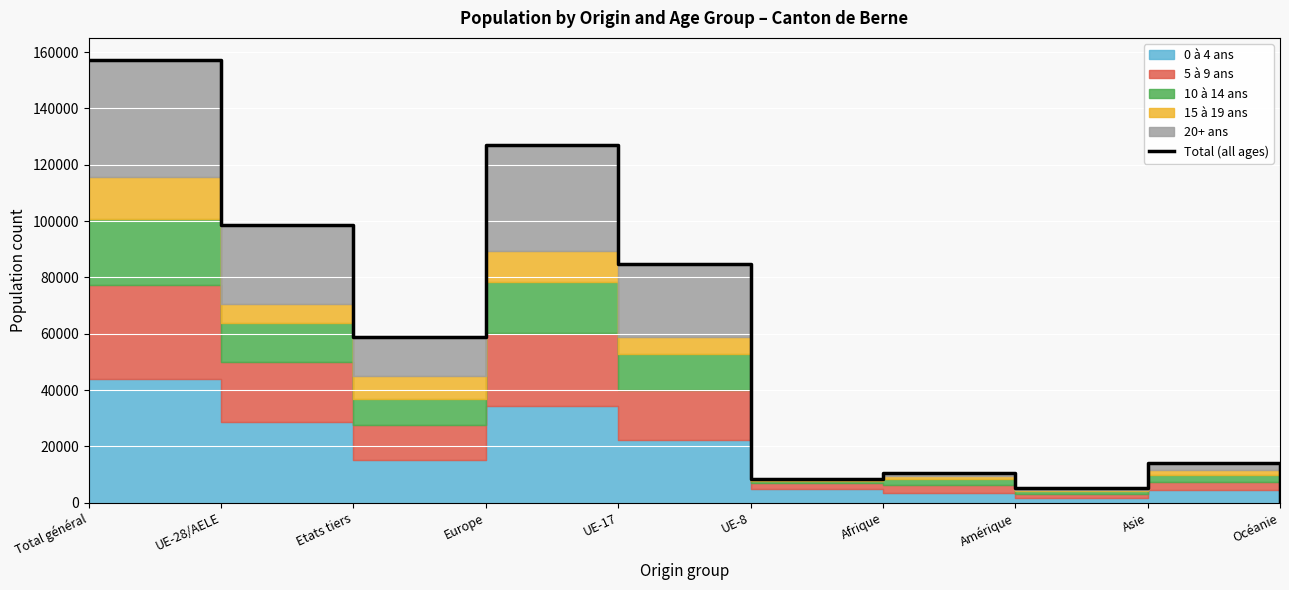

What is the value of the 7th point from the left?

10408